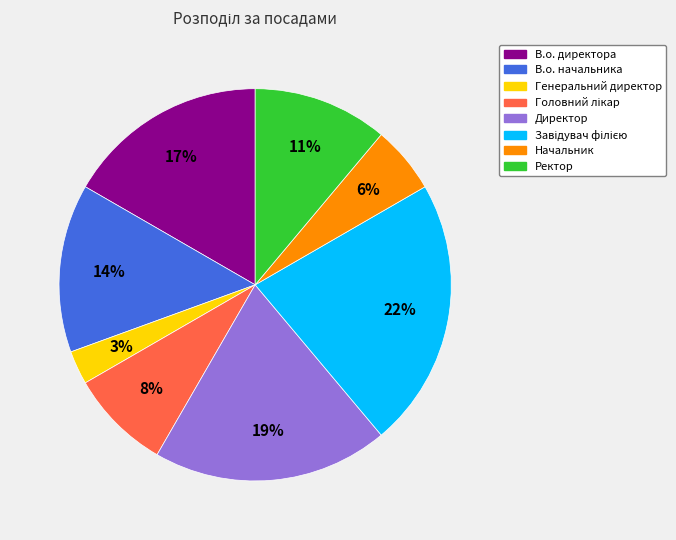

True or false: Генеральний директор accounts for 8% of the total.

False